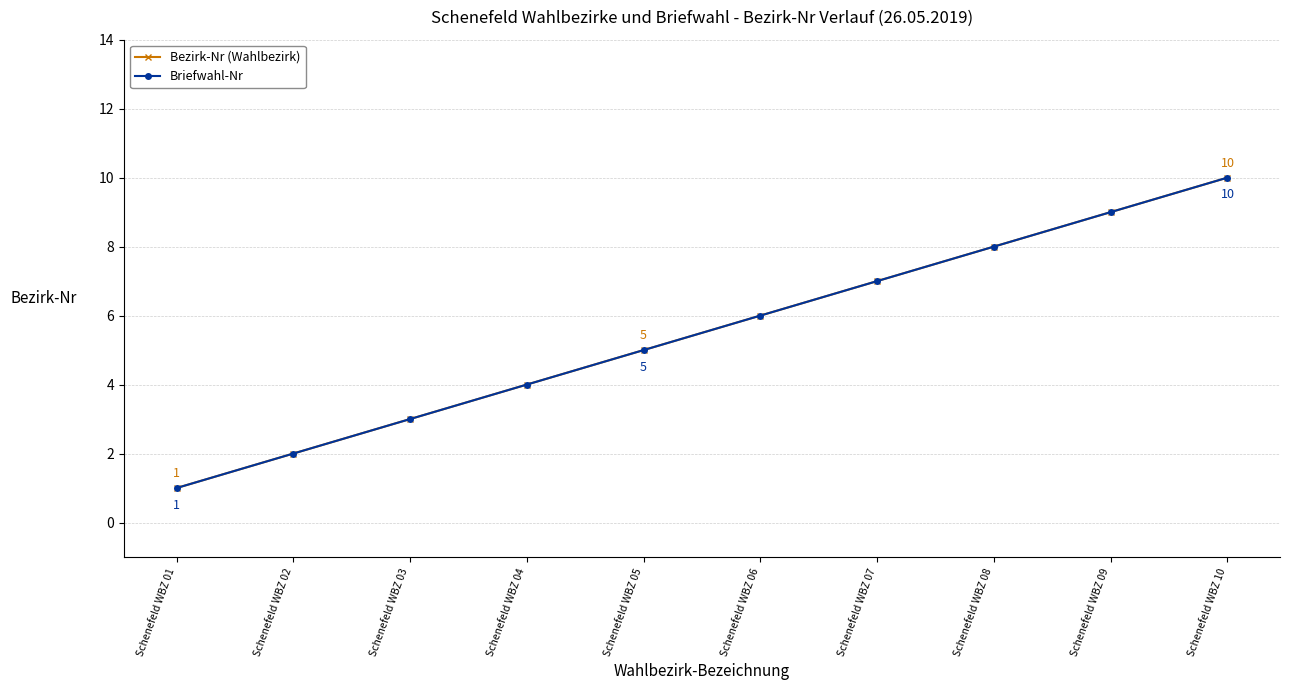

Does the chart have visible grid lines?

Yes